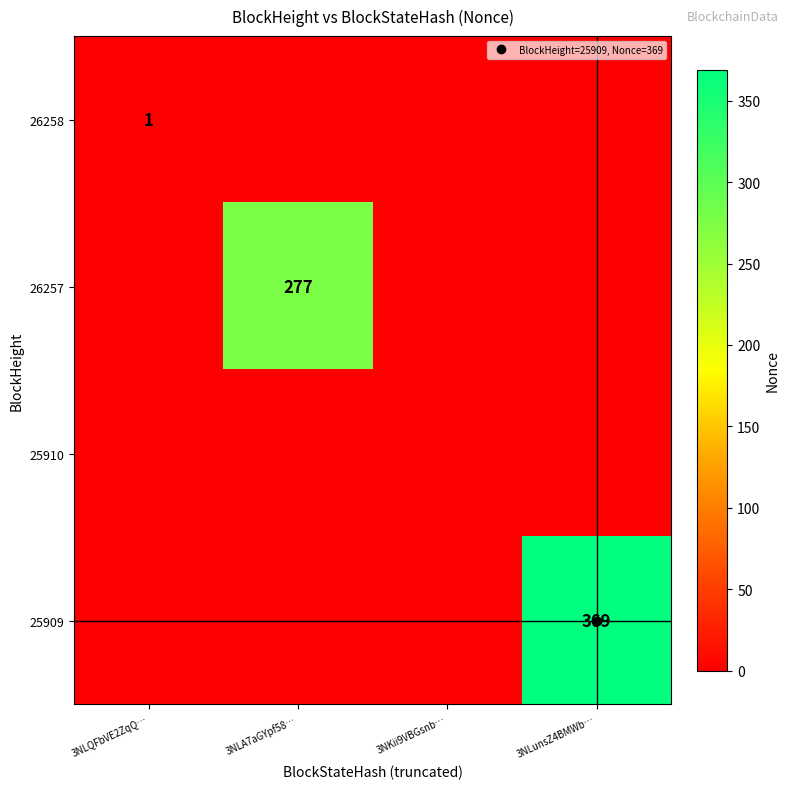

At which label does 25909 reach its minimum?

3NLQFbVE2ZqQ…